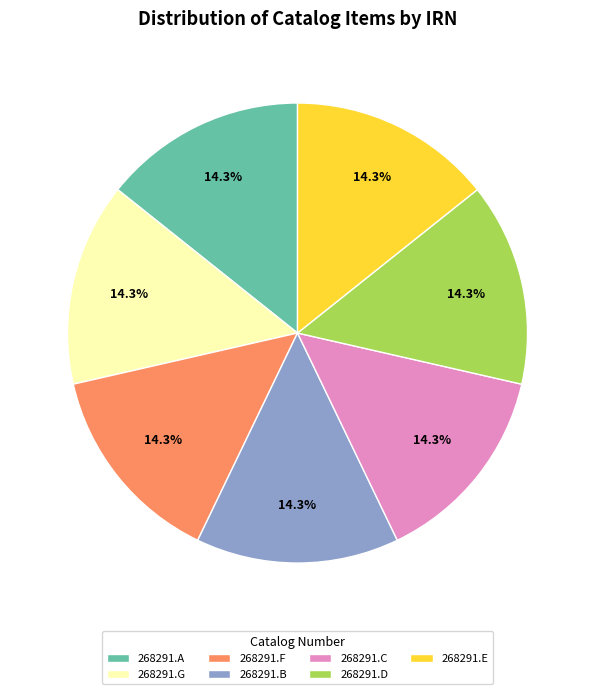

Count the number of slices in the pie.

7